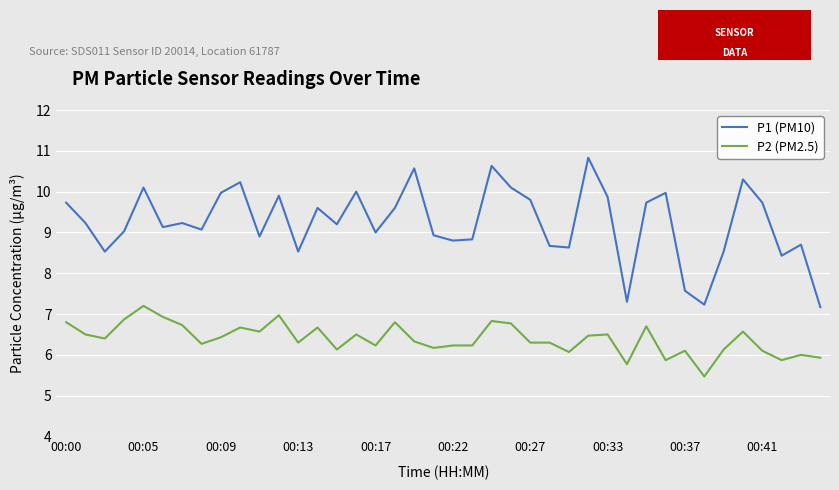

Which series has the largest total across all categories?

P1 (PM10)